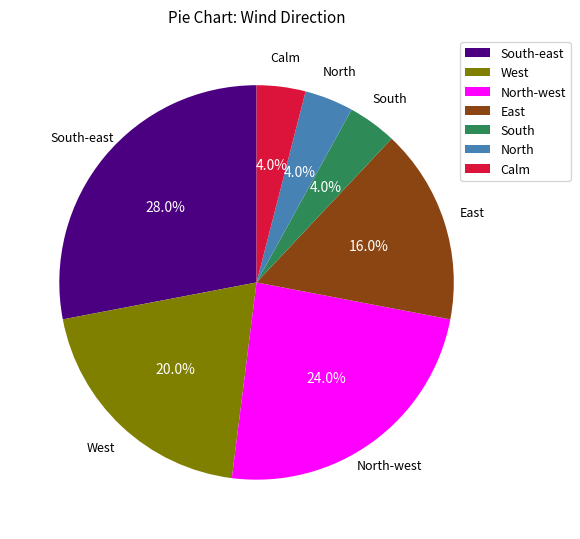

The North-west slice represents 24% of the pie. True or false?

True